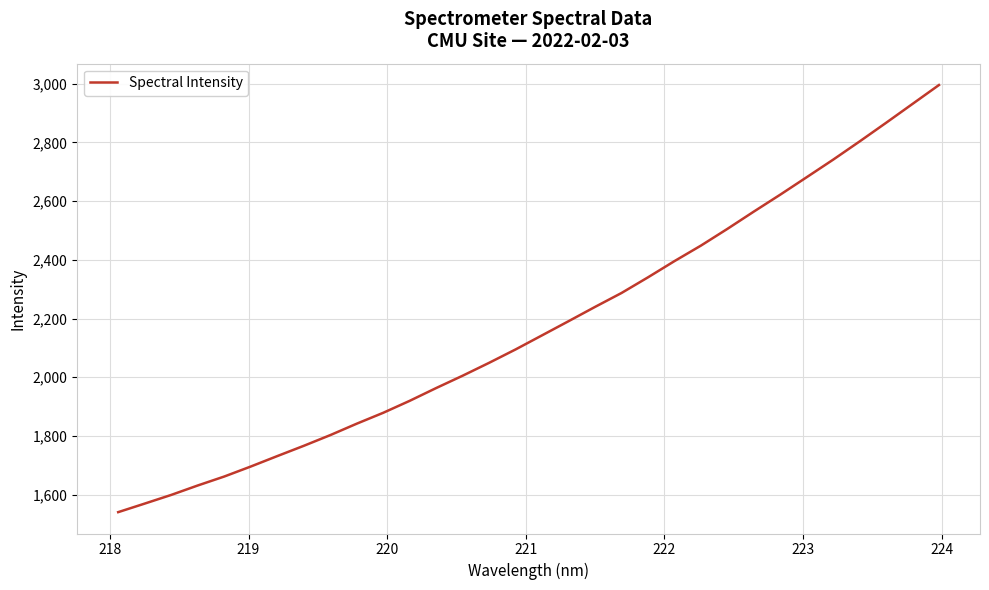

What is the difference between the maximum and minimum values?

1454.8